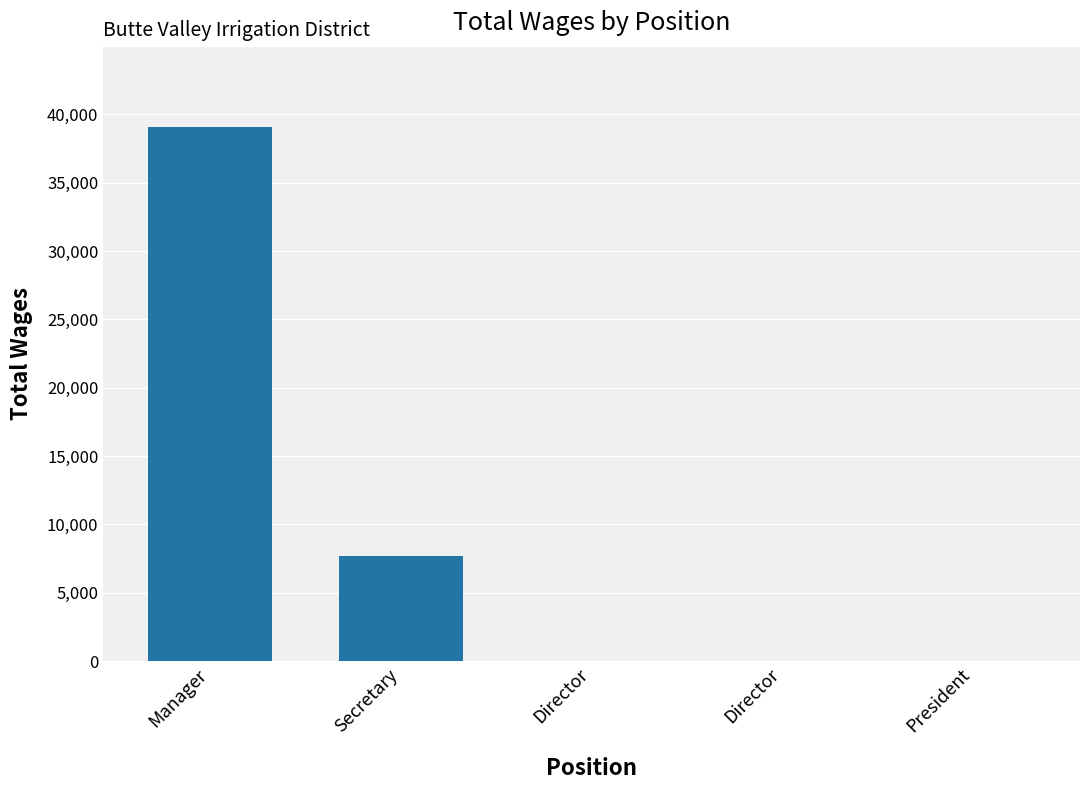

Which category has the highest value across all series?

Manager